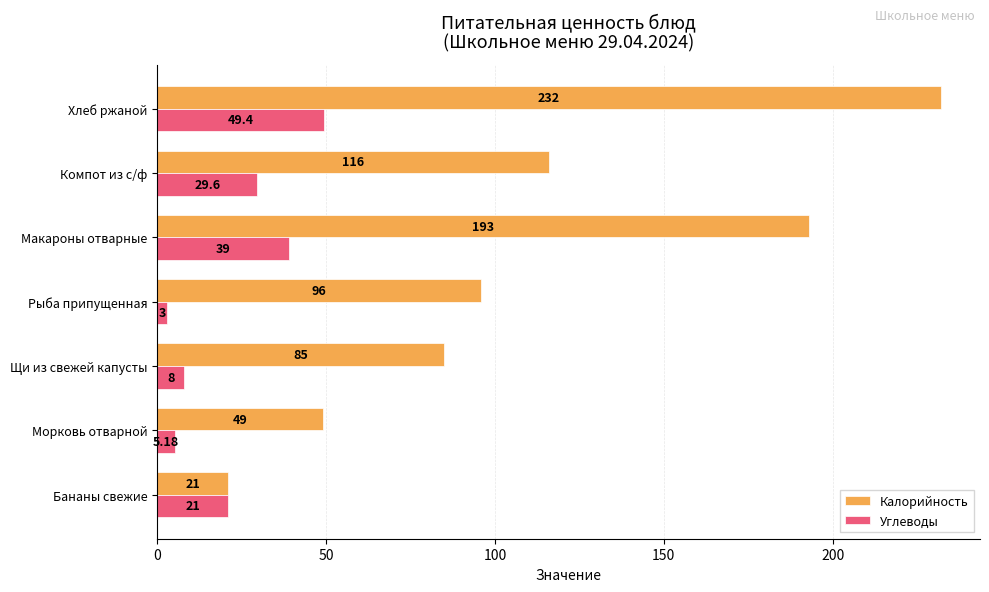

Which series has the largest total across all categories?

Калорийность